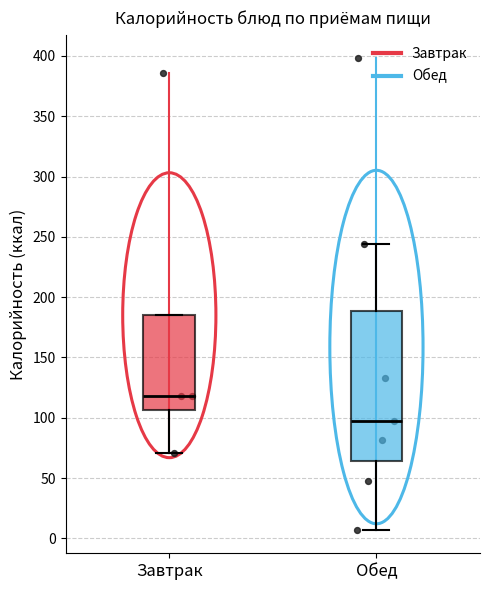

Comparing the boxes themselves (not the whiskers), which one is the tallest?

Обед